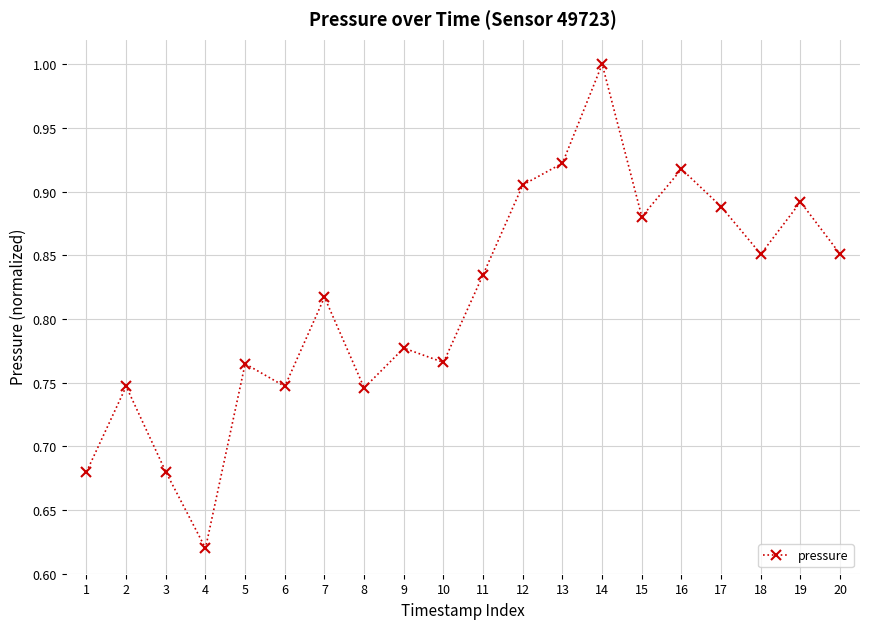

How many points are higher than both their immediate neighbors (excluding endpoints)?

7